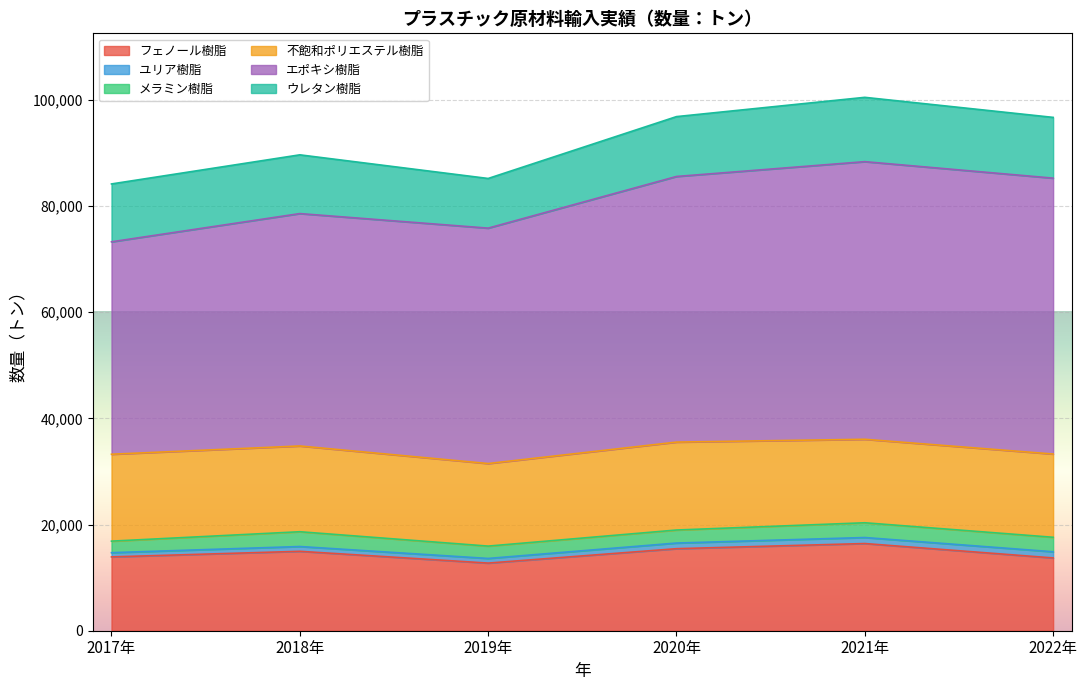

Which series has the largest range (max minus min)?

エポキシ樹脂